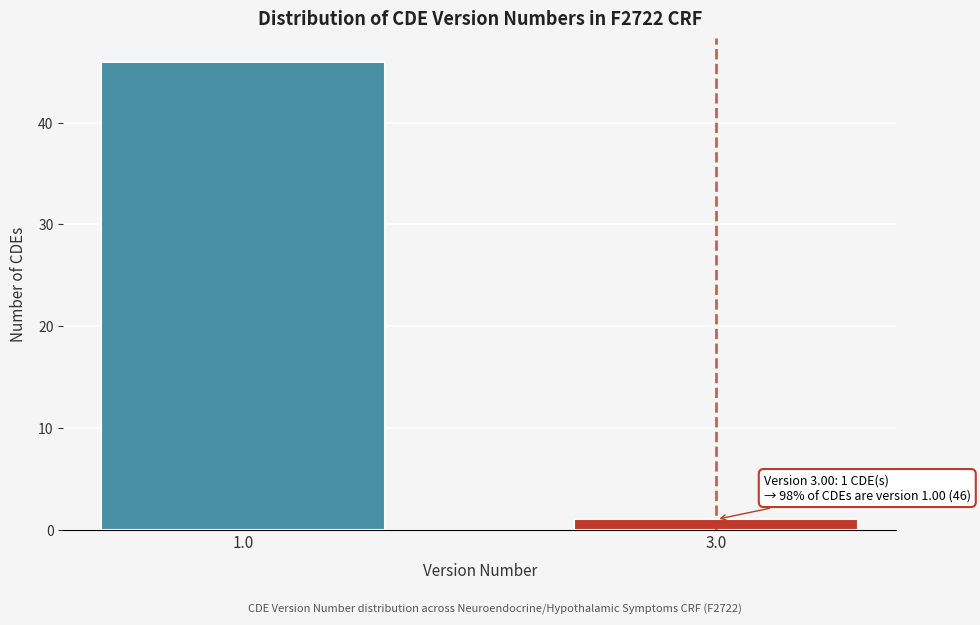

Reading left to right, list all the values displayed in this chart.

1.0=46	3.0=1